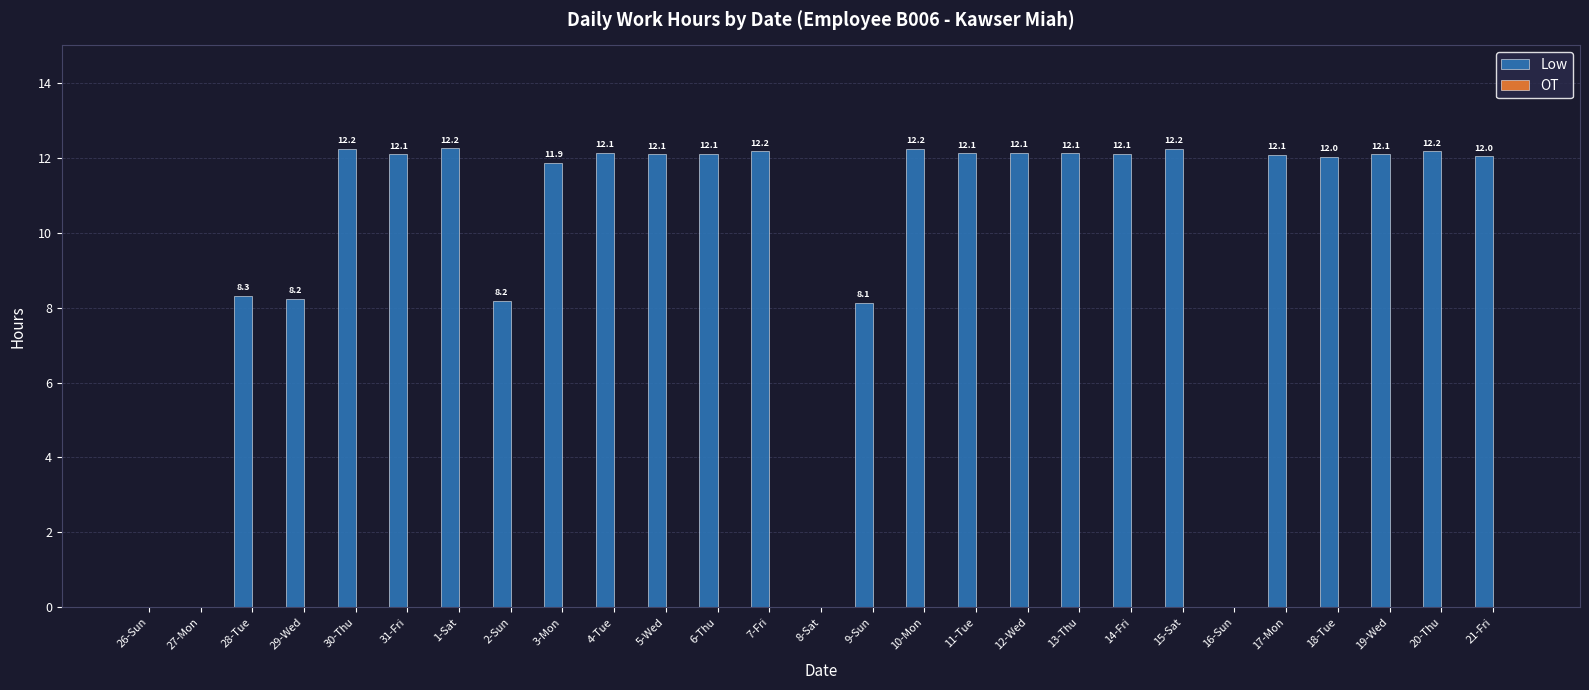

What is the sum of the values at 9-Sun and 5-Wed?

20.2